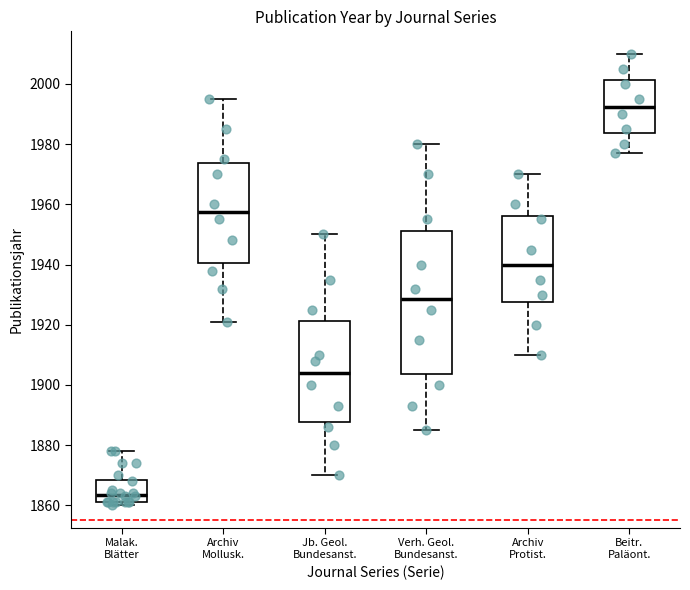

Reading left to right, read every box against the y-axis: the position of its median line, the range the box covers, and the ends of its whiskers. The values are not printed on the chart, so give them approximately, as read against the axis.

Malak. Blätter: median 1864, box 1862 to 1868, whiskers 1860 to 1878
Archiv Mollusk.: median 1958, box 1940 to 1974, whiskers 1922 to 1996
Jb. Geol. Bundesanst.: median 1904, box 1888 to 1922, whiskers 1870 to 1950
Verh. Geol. Bundesanst.: median 1928, box 1904 to 1952, whiskers 1886 to 1980
Archiv Protist.: median 1940, box 1928 to 1956, whiskers 1910 to 1970
Beitr. Paläont.: median 1992, box 1984 to 2002, whiskers 1978 to 2010